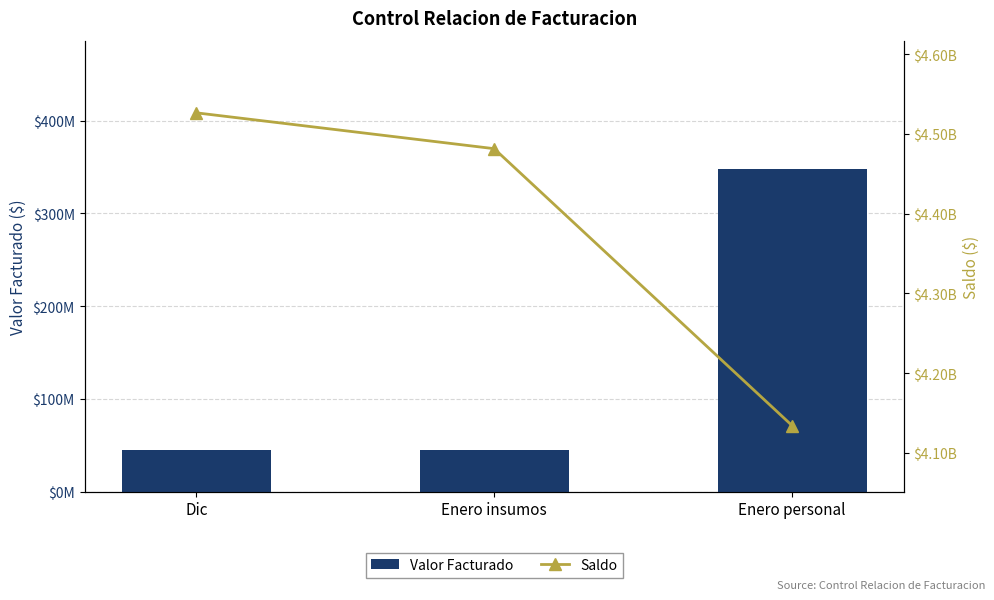

Reading right to left, what are all the values shown in this chart?

Valor Facturado: Enero personal=347443714.3	Enero insumos=44989258.1	Dic=45005260.6
Saldo: Enero personal=4134099704.6	Enero insumos=4481543418.9	Dic=4526532677.0